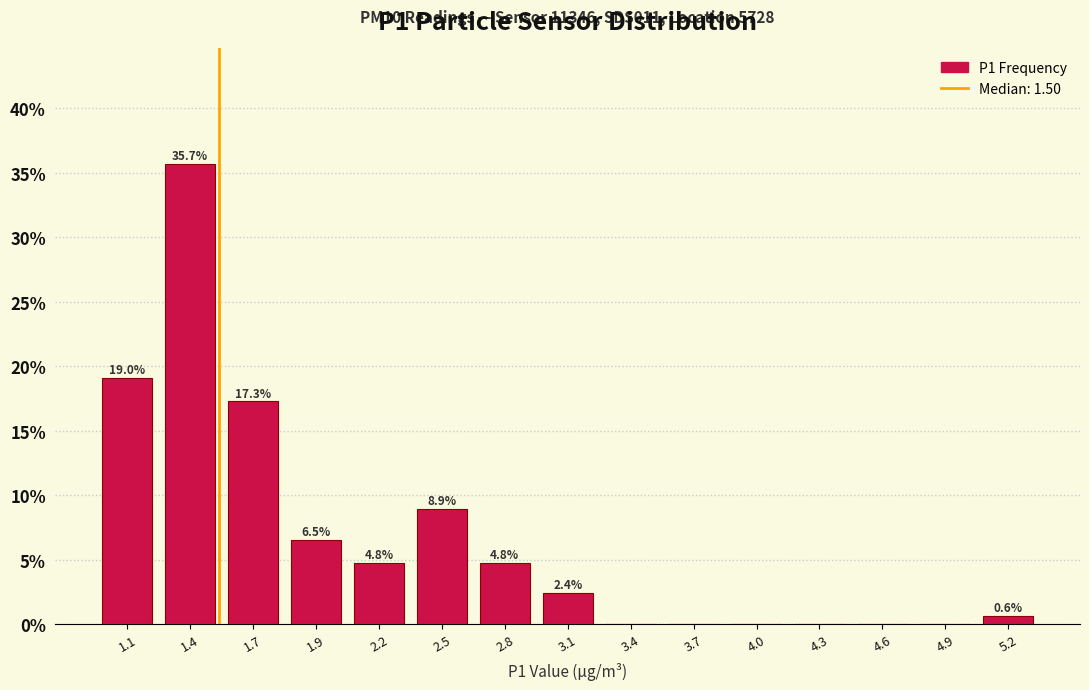

Reading left to right, what are all the values shown in this chart?

1.1=19.0	1.4=35.7	1.7=17.3	1.9=6.5	2.2=4.8	2.5=8.9	2.8=4.8	3.1=2.4	3.4=0.0	3.7=0.0	4.0=0.0	4.3=0.0	4.6=0.0	4.9=0.0	5.2=0.6